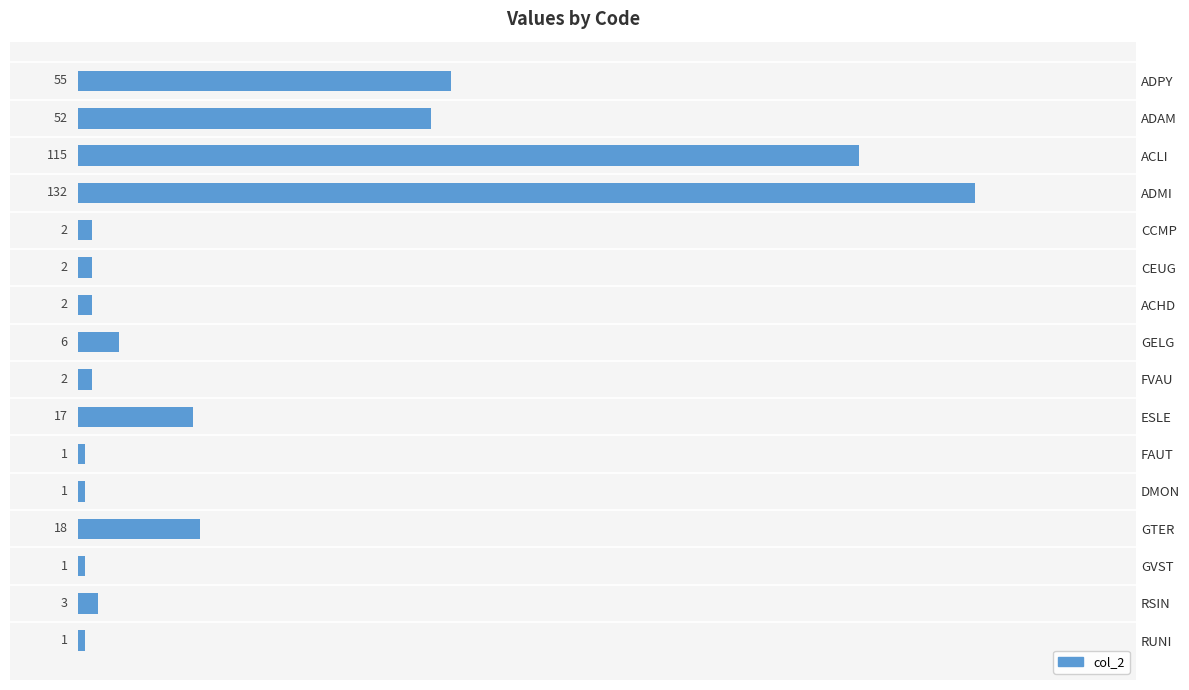

What is the ratio of the value at ADAM to the value at GELG?

8.7